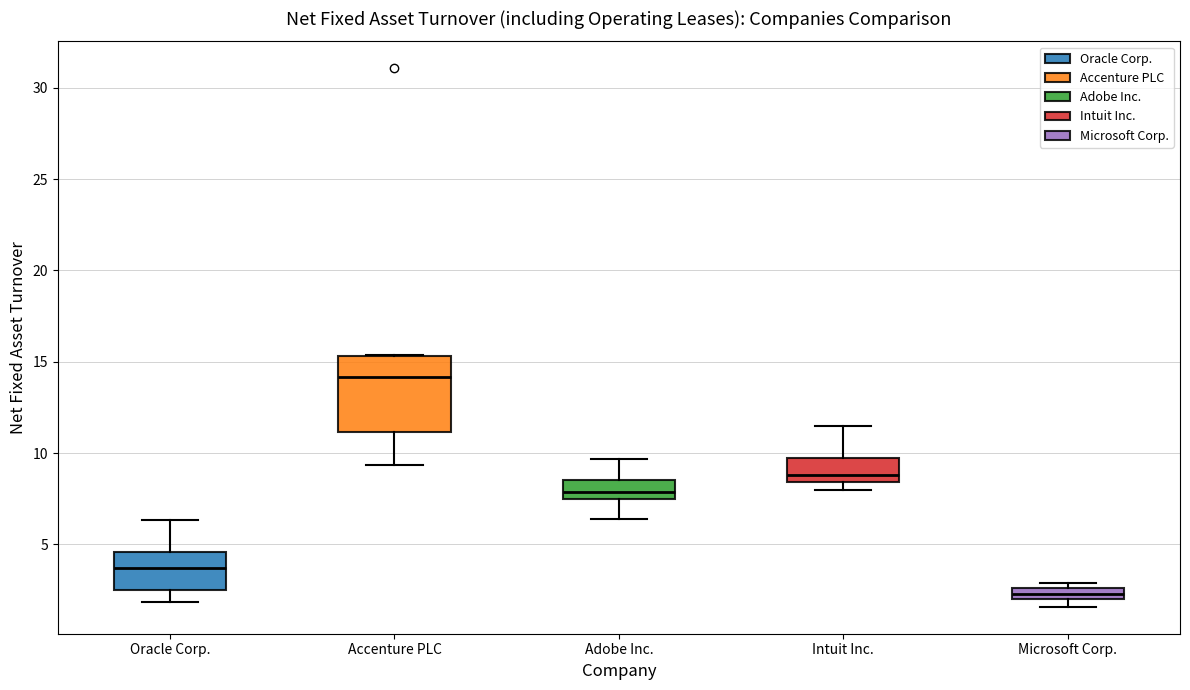

Where does the lower whisker of the box for Accenture PLC end on the y-axis? The values are not printed on the chart, so give them approximately, as read against the axis.

9.5